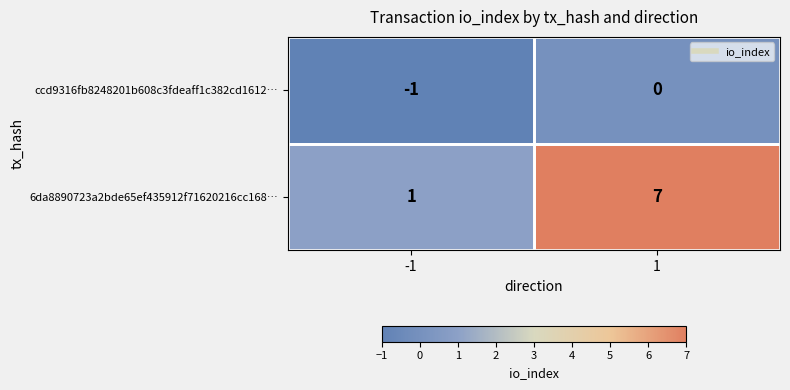

Which series has the largest range (max minus min)?

6da8890723a2bde65ef435912f71620216cc168…